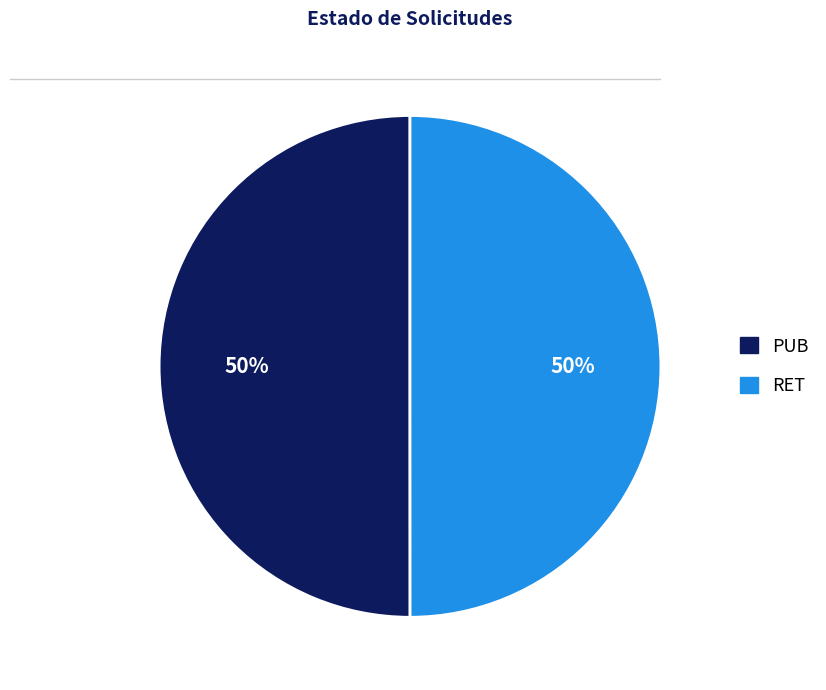

Do RET and PUB together represent more than half of the pie?

Yes